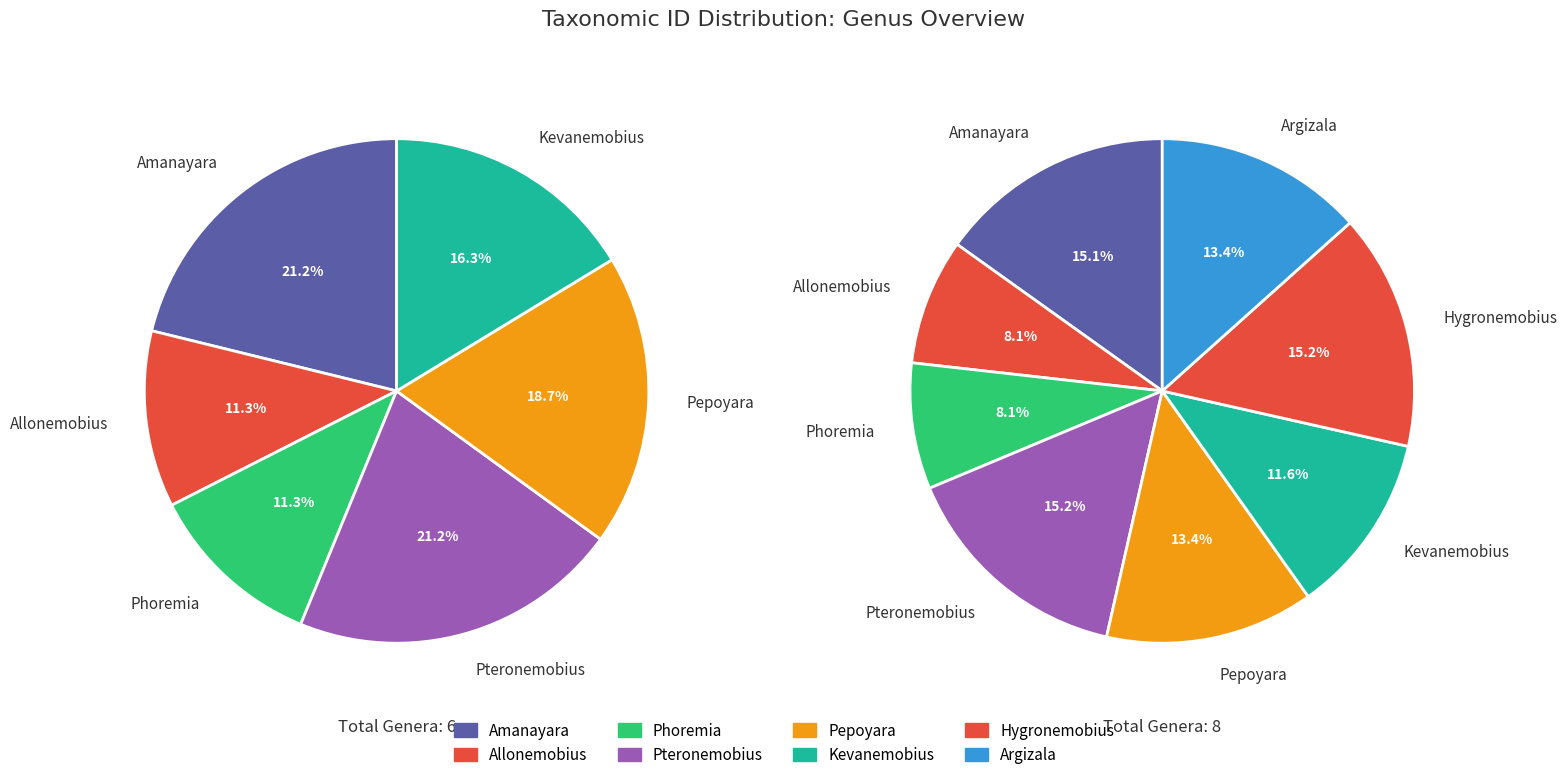

What is the change in value from Kevanemobius to Hygronemobius?

+62261